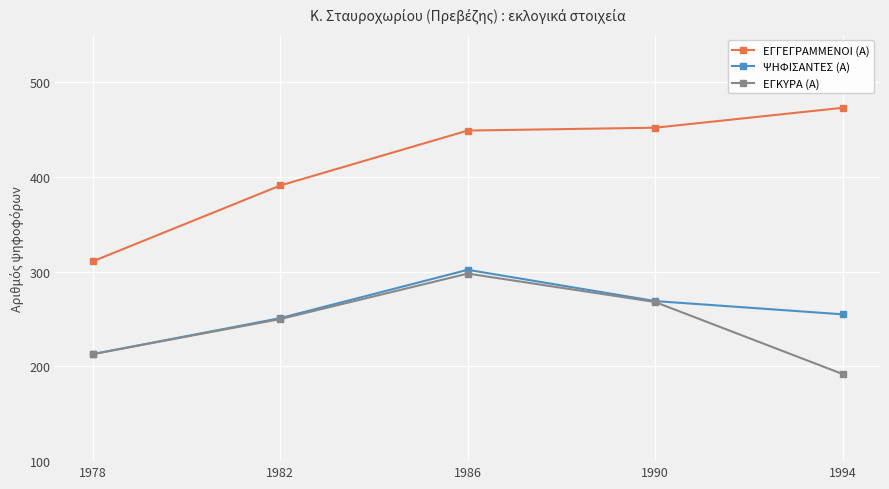

Is this an area chart (filled region under the line)?

No